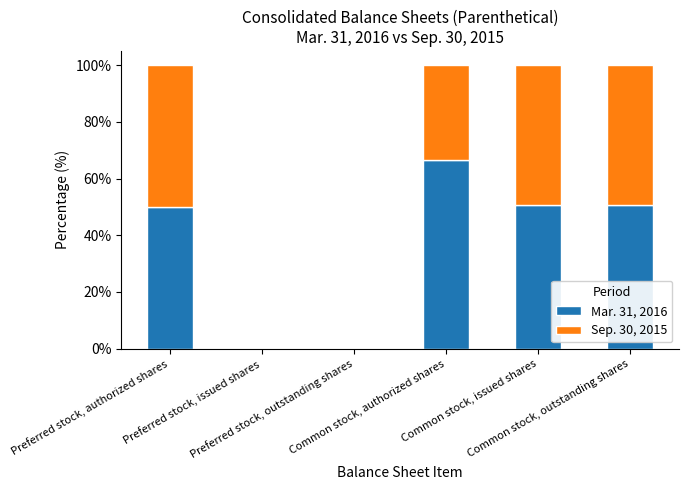

What is the sum of all Mar. 31, 2016 values?

217.8